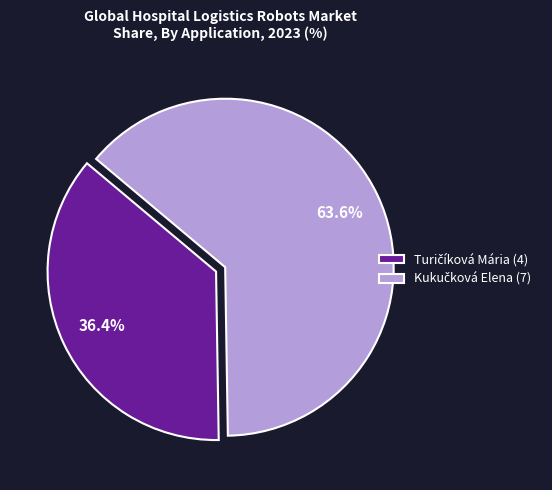

Is there any slice that represents more than half of the pie?

Yes